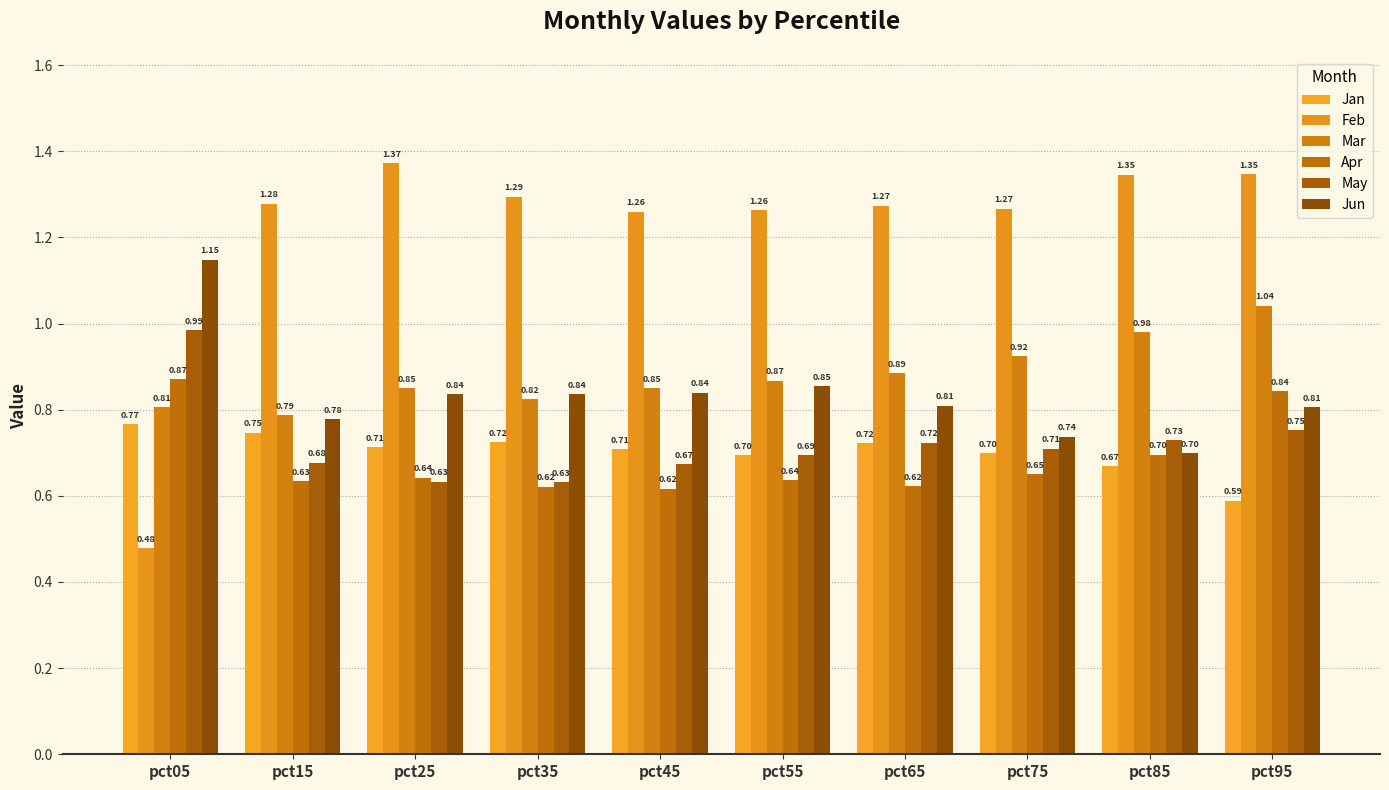

Reading left to right, list all the values displayed in this chart.

Jan: 0.8	0.7	0.7	0.7	0.7	0.7	0.7	0.7	0.7	0.6
Feb: 0.5	1.3	1.4	1.3	1.3	1.3	1.3	1.3	1.3	1.3
Mar: 0.8	0.8	0.8	0.8	0.8	0.9	0.9	0.9	1.0	1.0
Apr: 0.9	0.6	0.6	0.6	0.6	0.6	0.6	0.7	0.7	0.8
May: 1.0	0.7	0.6	0.6	0.7	0.7	0.7	0.7	0.7	0.8
Jun: 1.1	0.8	0.8	0.8	0.8	0.9	0.8	0.7	0.7	0.8